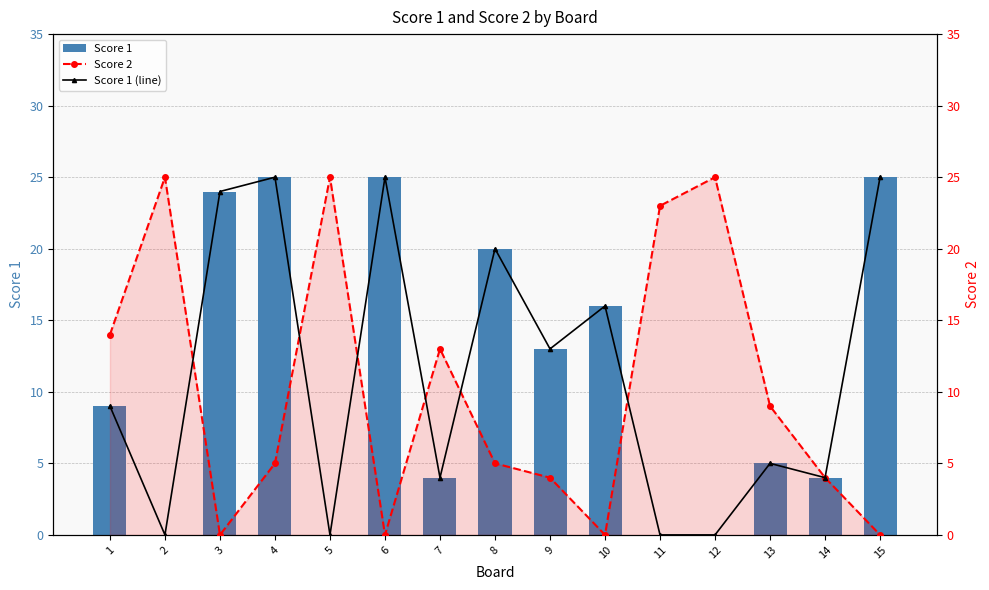

What is the difference between the Score 2 values at 10 and 9?

4